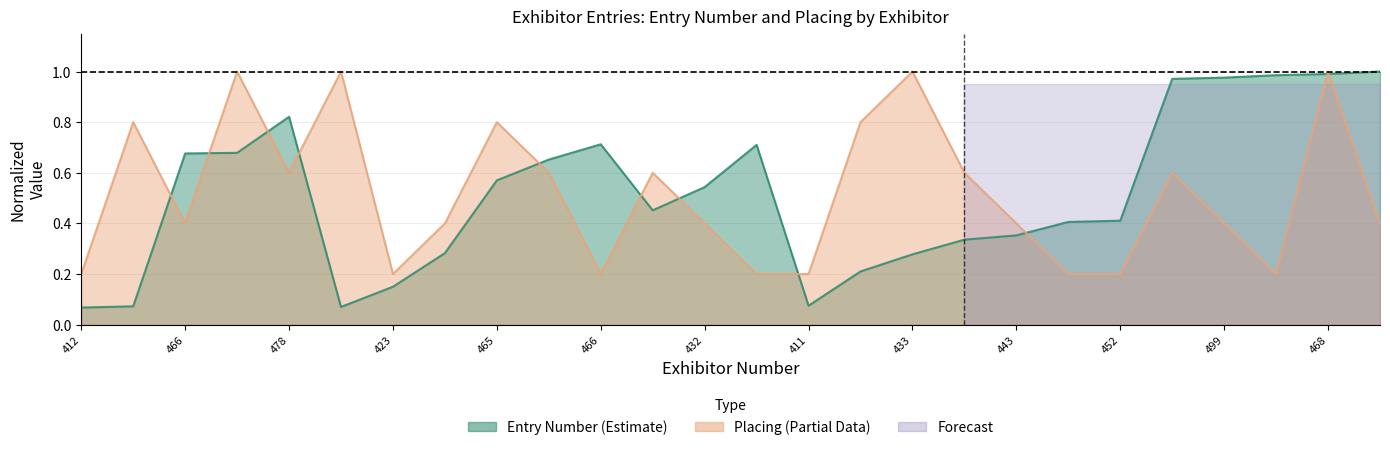

Count the number of categories in the chart.

26